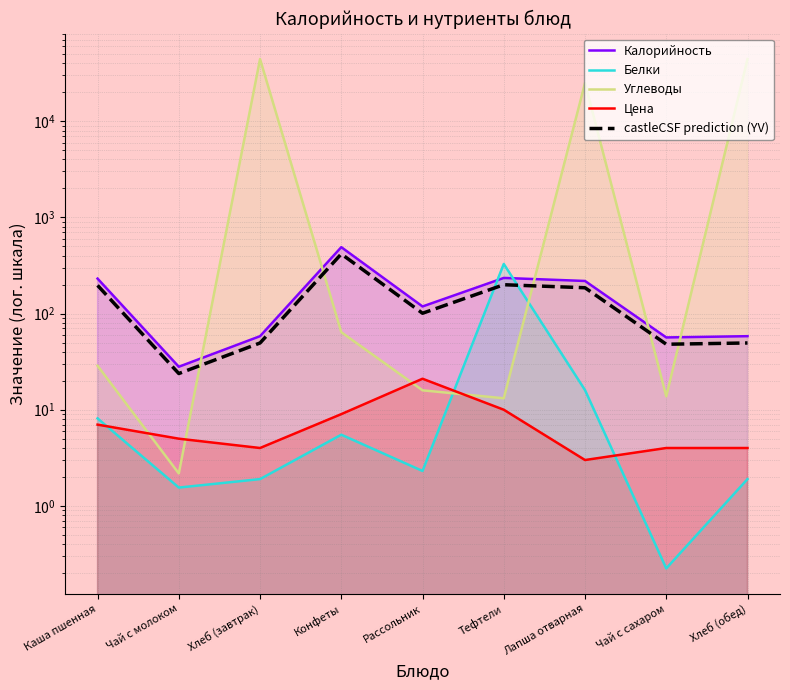

What is the difference between the second highest and second lowest values in the Калорийность series?

178.2